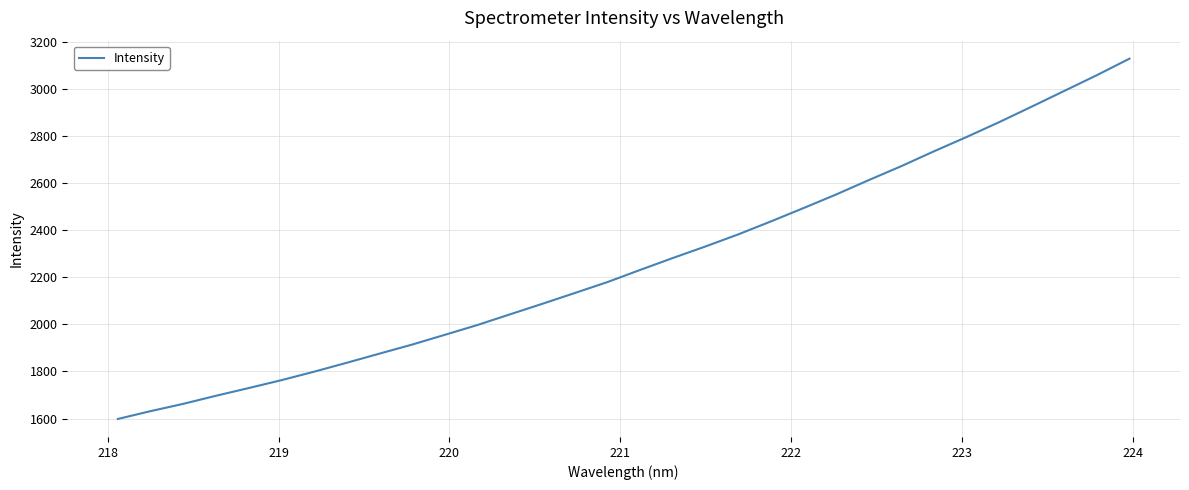

What is the average value?

2262.4